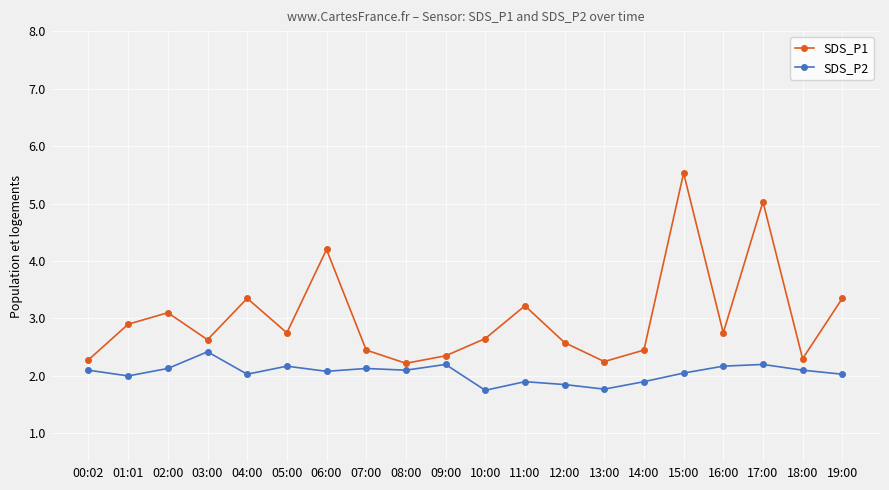

What value does the SDS_P2 series have at 08:00?

2.1